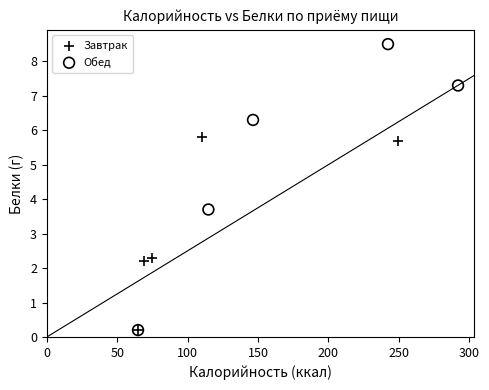

Which series contains the highest Y value?

Обед